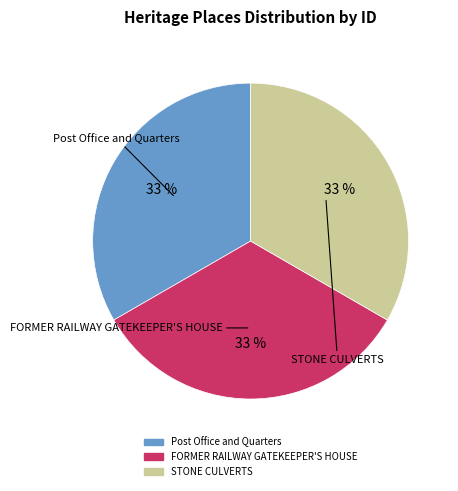

Count the number of slices in the pie.

3